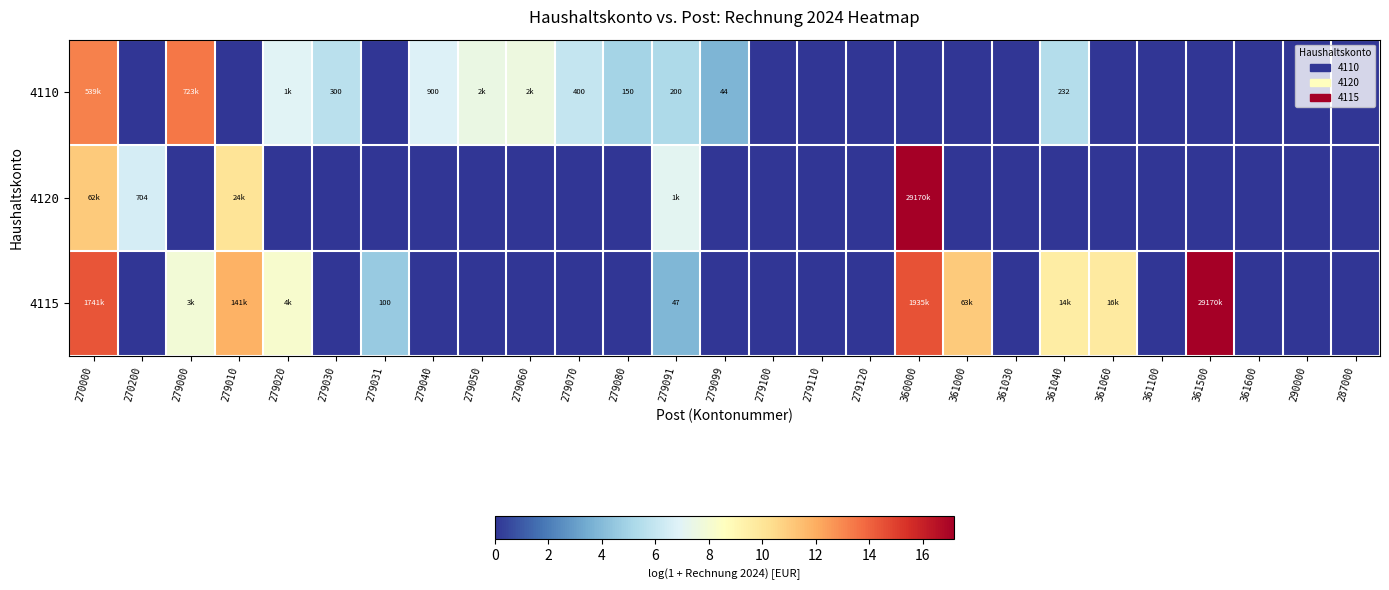

Where is 4115 nearest to the value 8?

279000